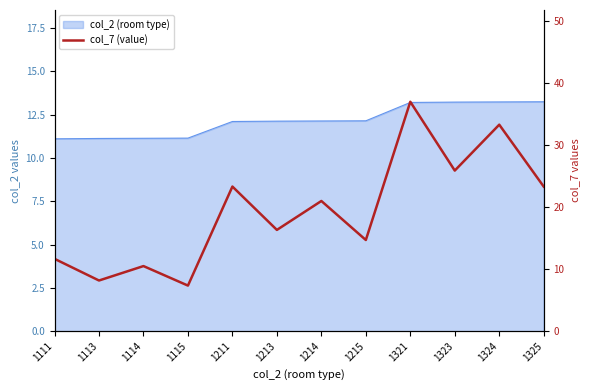

What is the sum of the values at 1215 and 1111?

26.4